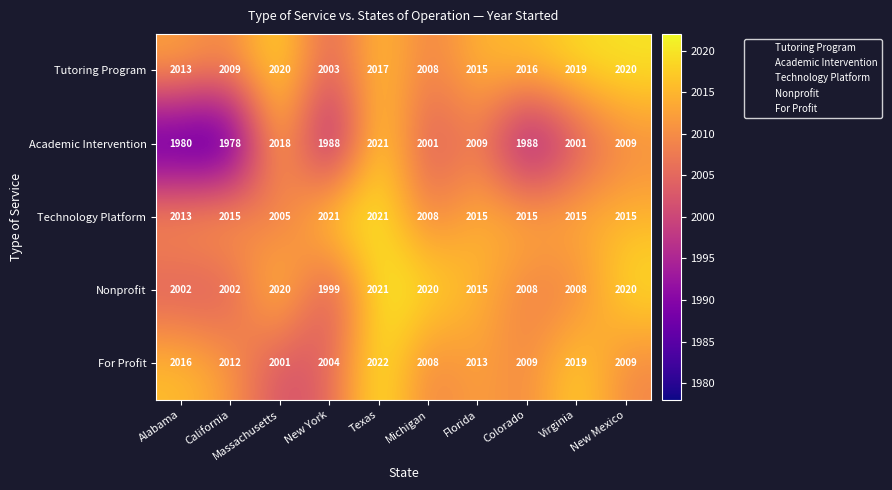

The Academic Intervention series shows 1059 at Massachusetts. True or false?

False